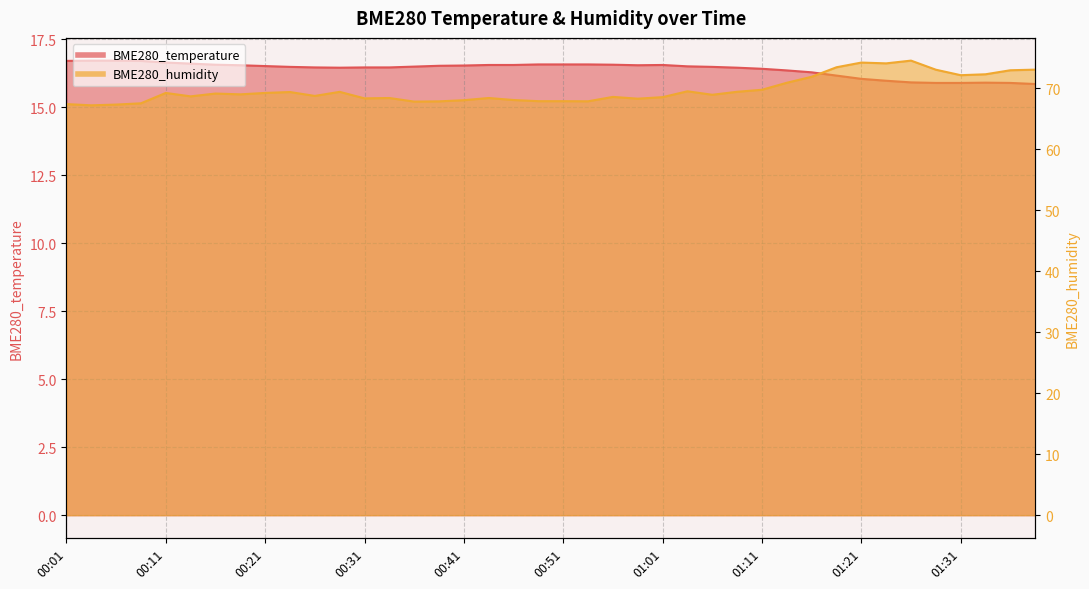

Does the chart display data point markers on the line(s)?

No